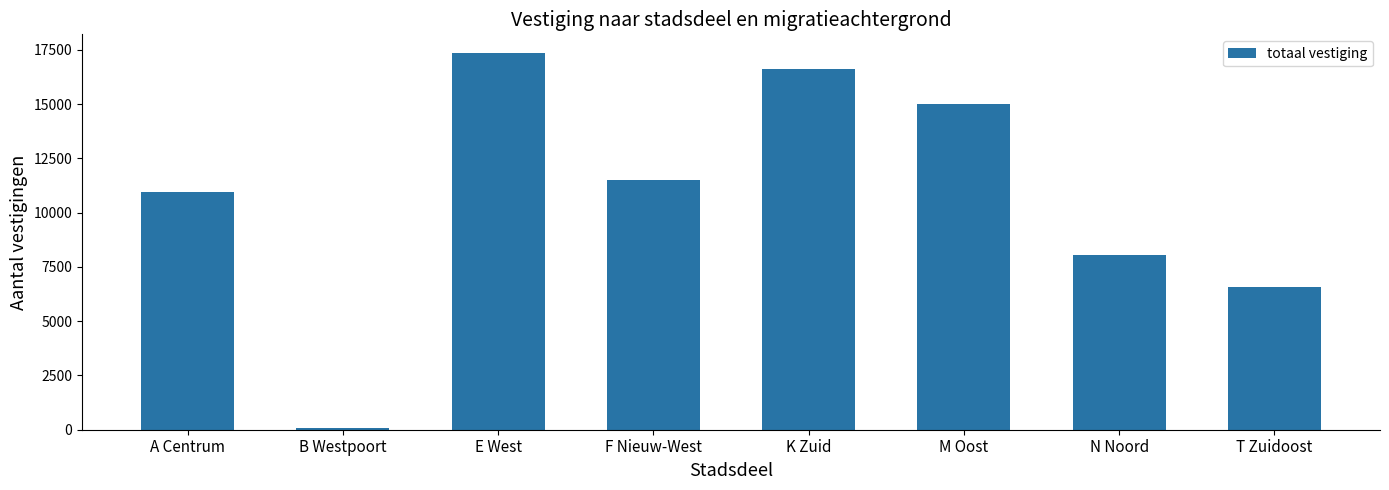

What is the difference between the maximum and second lowest values?

10775